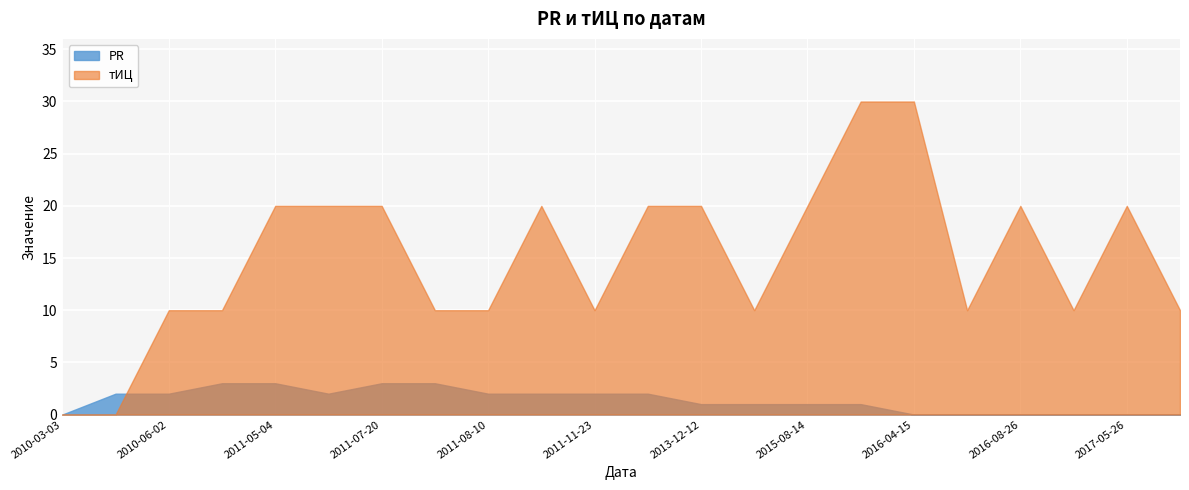

True or false: PR has a value of -2 at 2017-08-18.

False